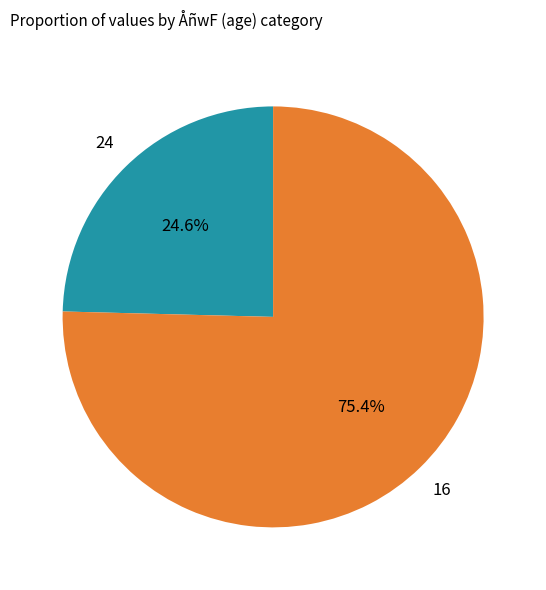

Is there a majority slice in this chart?

Yes